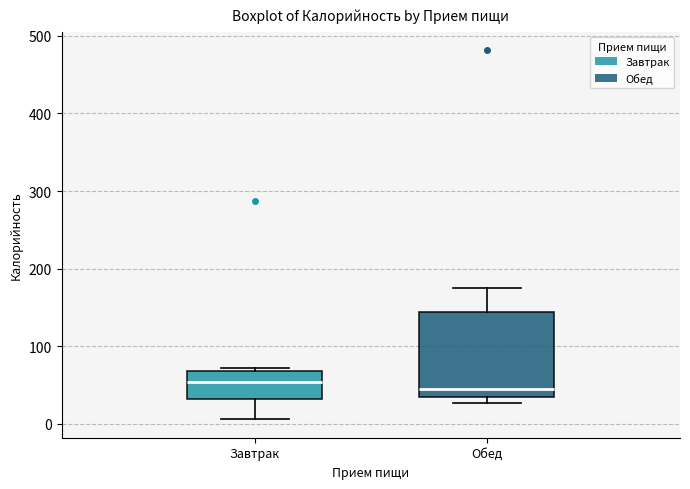

Comparing the boxes themselves (not the whiskers), which one is the tallest?

Обед